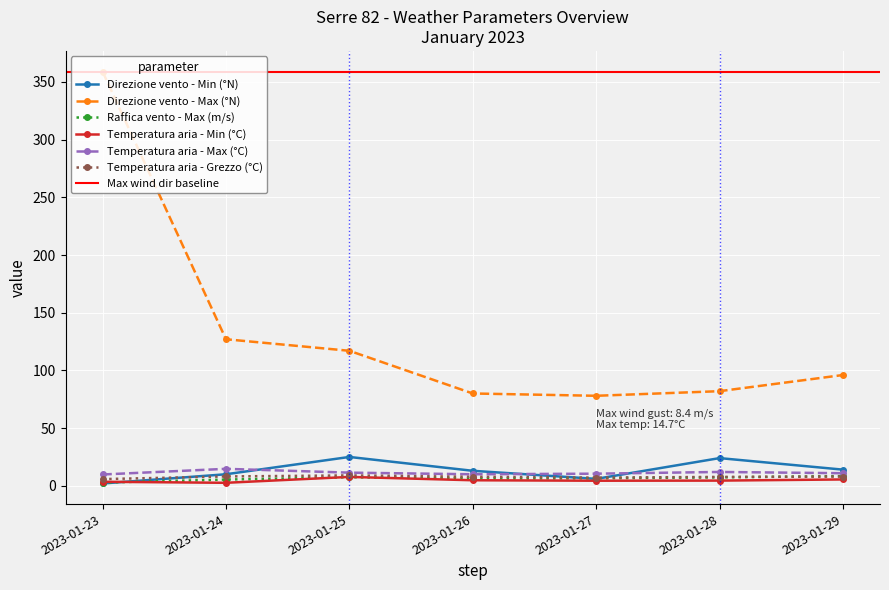

Reading left to right, transcribe all the data shown in this chart.

Direzione vento - Min (°N): 2.0	10.0	25.0	13.0	6.0	24.0	14.0
Direzione vento - Max (°N): 359.0	127.0	117.0	80.0	78.0	82.0	96.0
Raffica vento - Max (m/s): 2.8	5.4	7.4	6.4	6.5	7.3	8.4
Temperatura aria - Min (°C): 3.5	2.6	7.7	4.8	4.4	4.5	5.5
Temperatura aria - Max (°C): 9.8	14.7	11.4	10.0	10.5	12.0	10.9
Temperatura aria - Grezzo (°C): 5.8	8.1	9.0	7.8	7.1	7.7	8.0